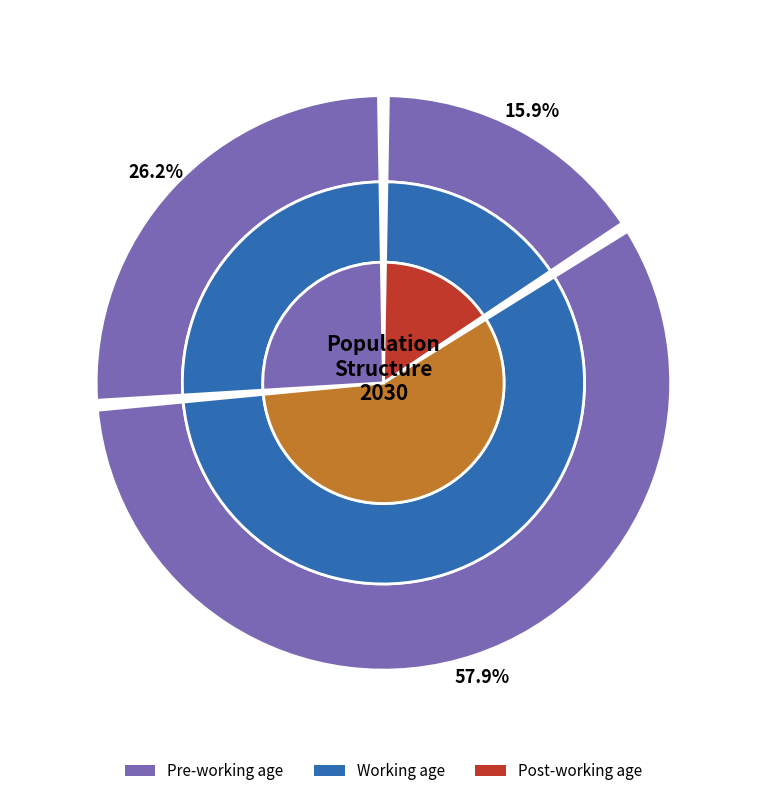

Is the sum of Post-working age and Pre-working age greater than half?

No